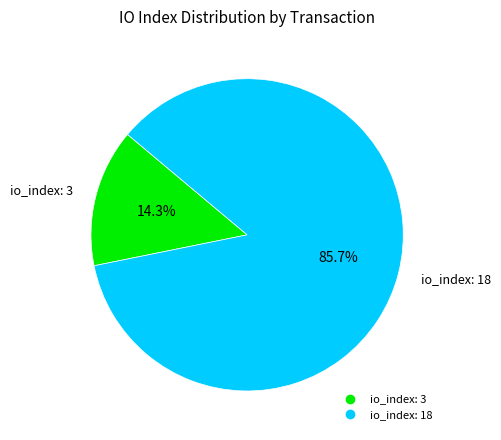

Does any single category account for the majority?

Yes